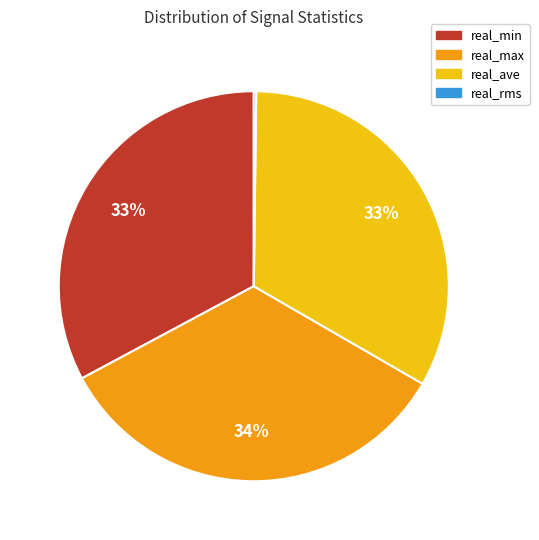

To the nearest percent, what is the difference between the largest and smallest slice percentages?

34%